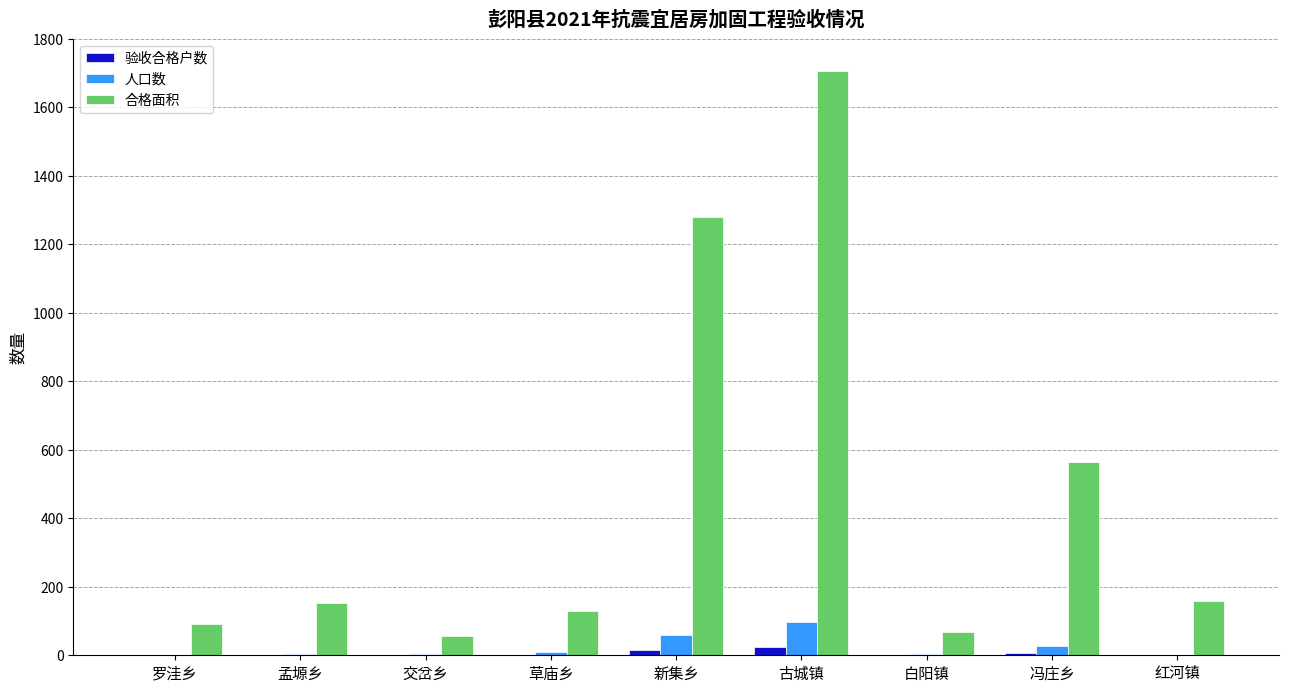

The 合格面积 series shows 187.9 at 草庙乡. True or false?

False